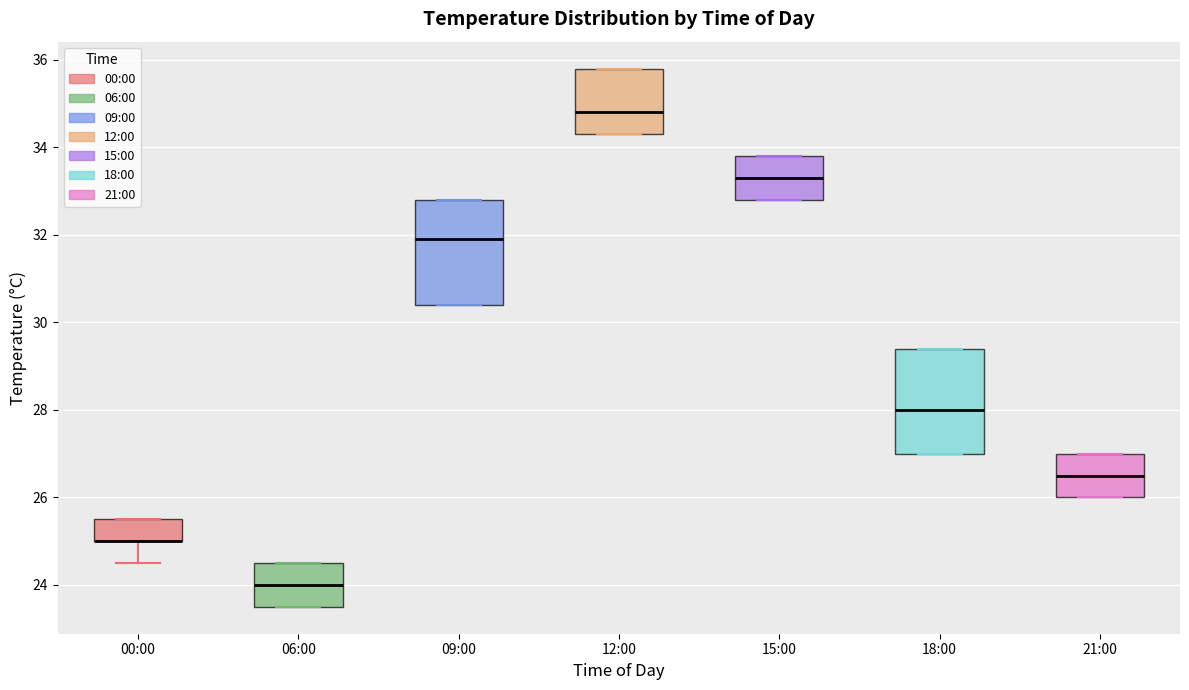

Reading left to right, transcribe this box plot: for each box, give where its median line is, the range the box spans, and where its two whiskers end, as read against the y-axis. The values are not printed on the chart, so give them approximately, as read against the axis.

00:00: median 25.0 (drawn on the box's lower edge), box 25.0 to 25.6, whiskers 24.6 to 25.6
06:00: median 24.0, box 23.6 to 24.6, whiskers 23.6 to 24.6
09:00: median 32.0, box 30.4 to 32.8, whiskers 30.4 to 32.8
12:00: median 34.8, box 34.4 to 35.8, whiskers 34.4 to 35.8
15:00: median 33.4, box 32.8 to 33.8, whiskers 32.8 to 33.8
18:00: median 28.0, box 27.0 to 29.4, whiskers 27.0 to 29.4
21:00: median 26.6, box 26.0 to 27.0, whiskers 26.0 to 27.0